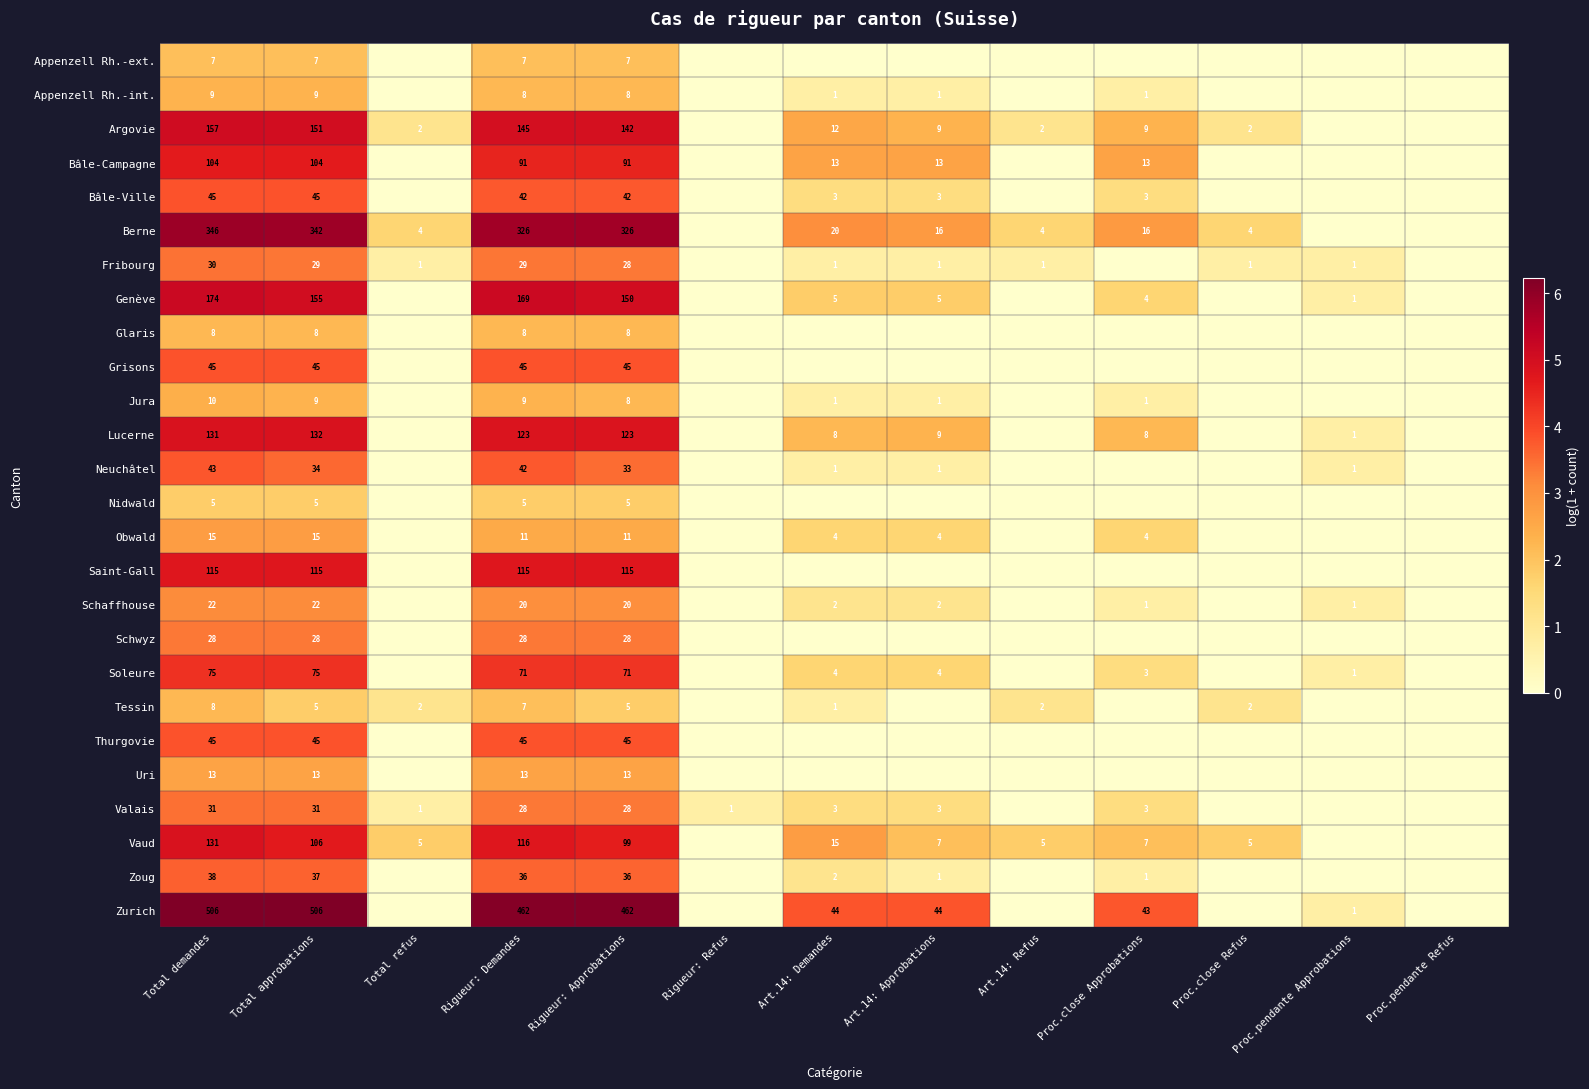

True or false: Appenzell Rh.-int. has a value of 13 at Rigueur: Demandes.

False